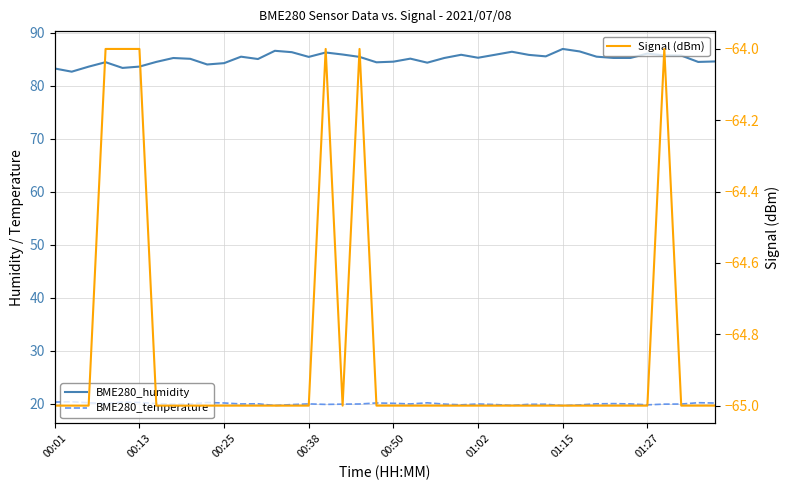

Reading left to right, list all the values displayed in this chart.

BME280_humidity: 83.2	82.6	83.6	84.4	83.3	83.6	84.5	85.2	85.1	84.0	84.2	85.5	85.0	86.6	86.3	85.4	86.2	85.9	85.4	84.4	84.5	85.1	84.3	85.2	85.8	85.3	85.8	86.4	85.8	85.5	86.9	86.5	85.5	85.2	85.2	86.0	85.7	85.7	84.5	84.6
BME280_temperature: 20.3	20.4	20.2	20.0	20.3	20.2	20.0	19.9	19.9	20.2	20.1	19.9	20.0	19.6	19.8	19.9	19.9	19.9	19.9	20.1	20.1	19.9	20.1	19.9	19.8	19.9	19.8	19.6	19.9	19.9	19.6	19.8	20.0	20.0	19.9	19.8	19.9	19.9	20.2	20.1
Signal: -65.0	-65.0	-65.0	-64.0	-64.0	-64.0	-65.0	-65.0	-65.0	-65.0	-65.0	-65.0	-65.0	-65.0	-65.0	-65.0	-64.0	-65.0	-64.0	-65.0	-65.0	-65.0	-65.0	-65.0	-65.0	-65.0	-65.0	-65.0	-65.0	-65.0	-65.0	-65.0	-65.0	-65.0	-65.0	-65.0	-64.0	-65.0	-65.0	-65.0